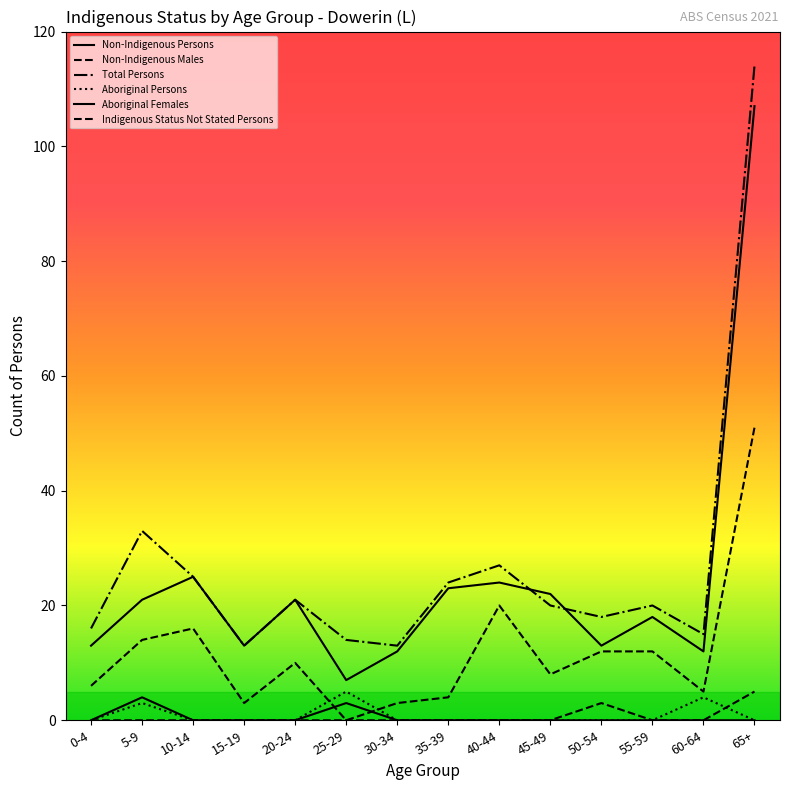

How many lines are shown in the chart?

6